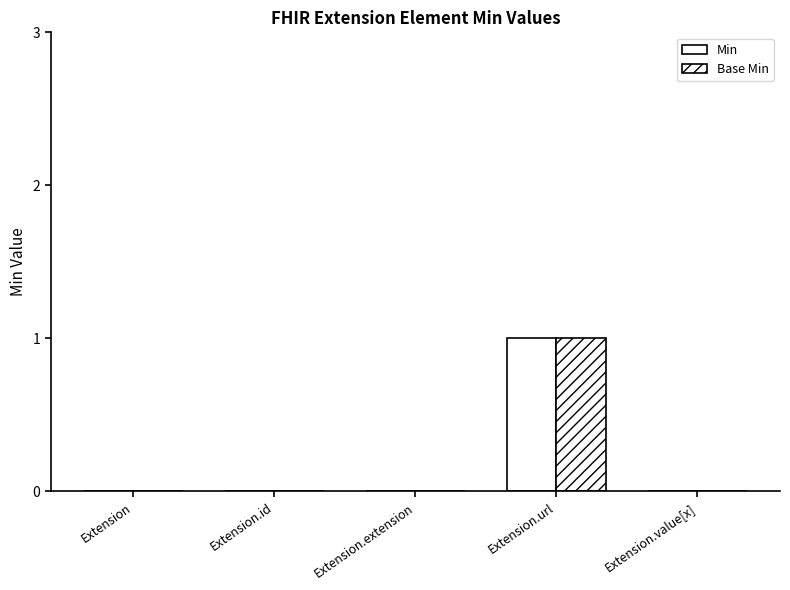

Which label corresponds to the largest value in the chart?

Extension.url